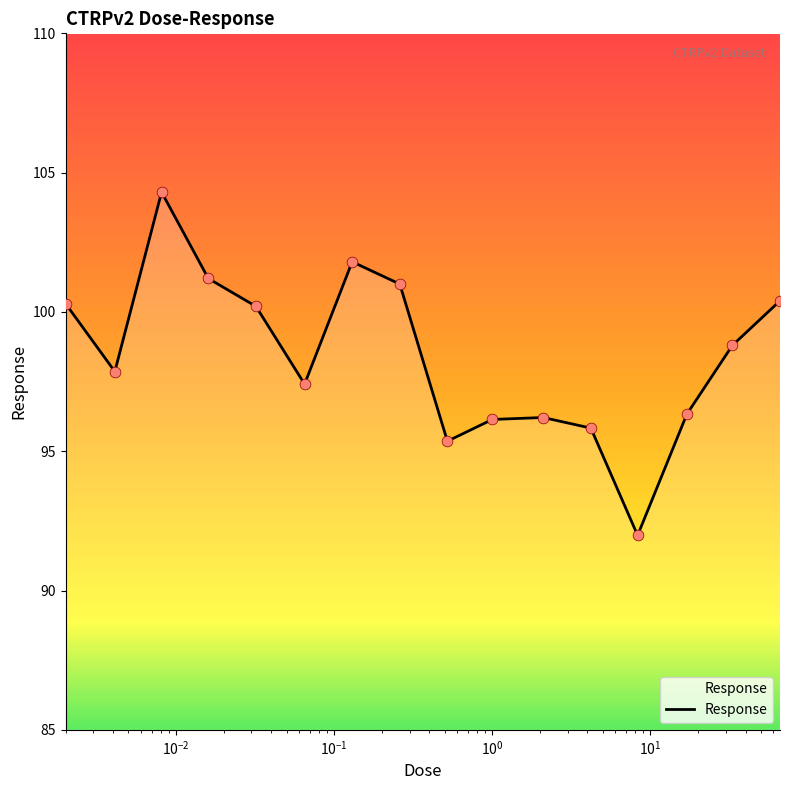

What is the smallest value displayed?

92.0